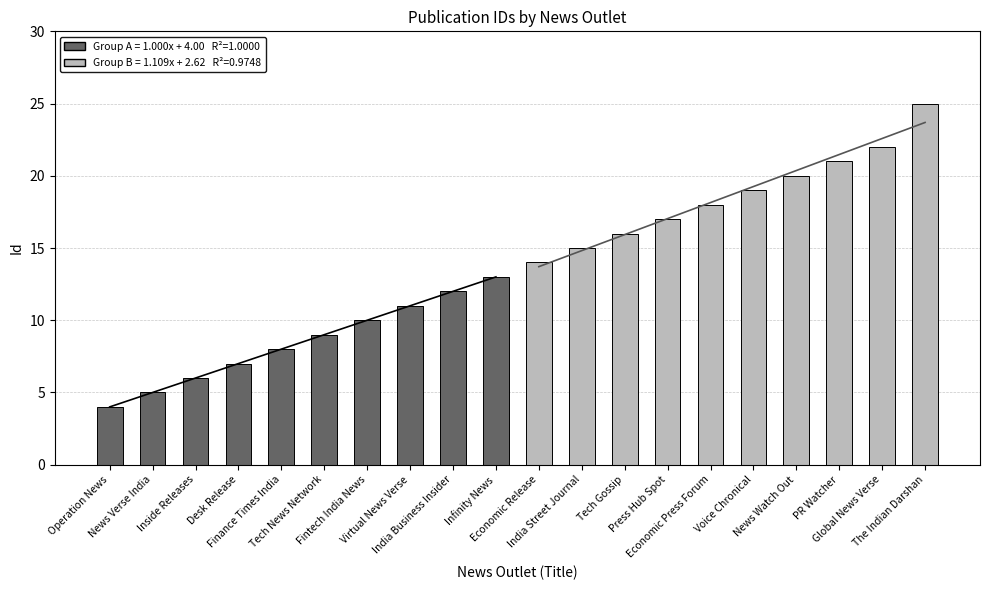

How many data points in Group A (Id 4–13) are above 9?

4